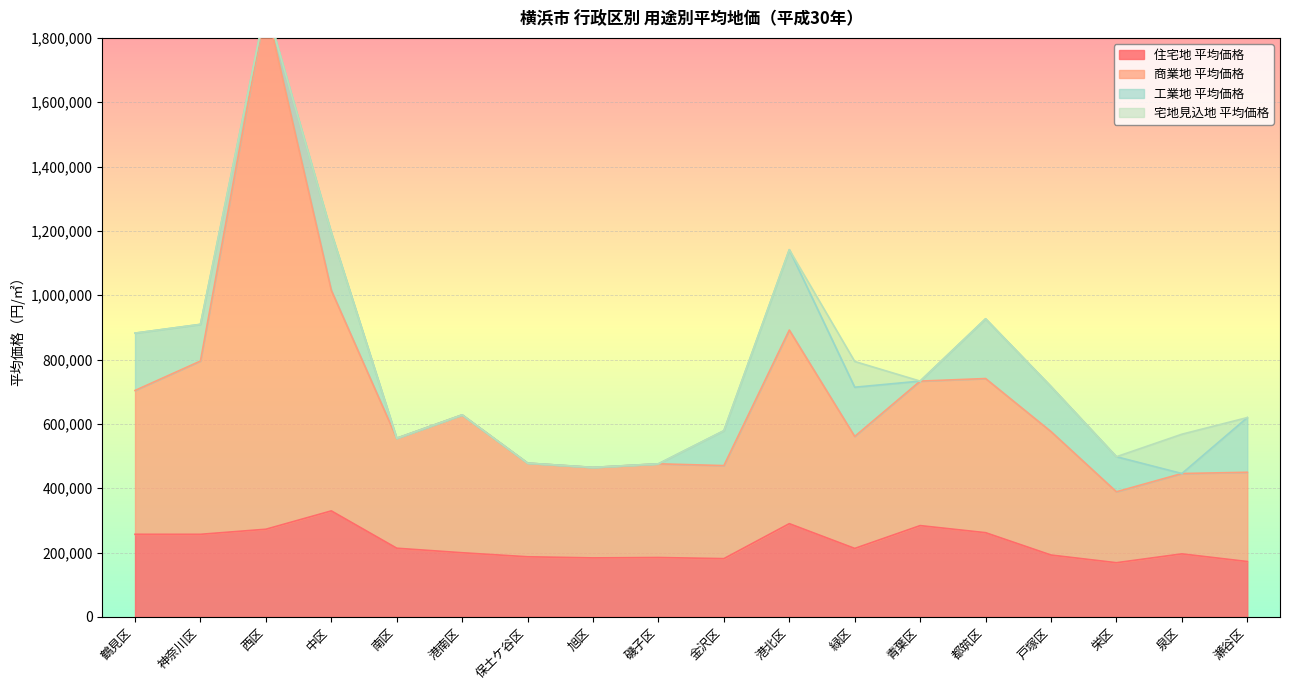

What is the maximum value shown in the chart?

1900400